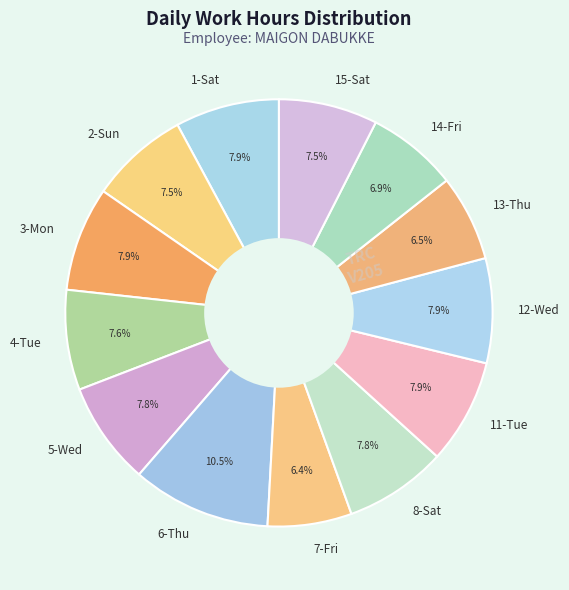

How much of the chart is everything except 12-Wed?

92.1%